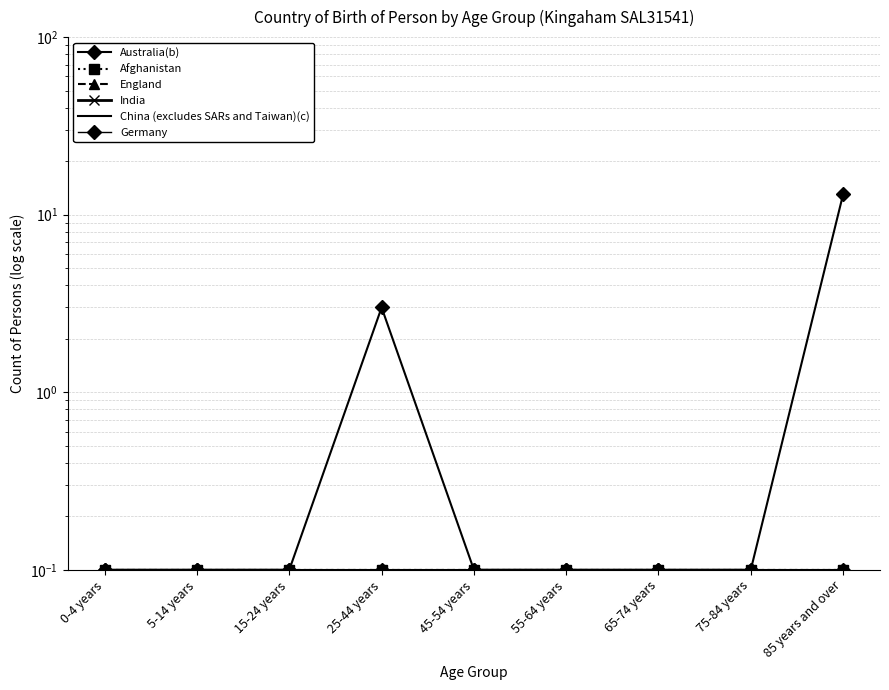

True or false: Germany and Afghanistan cross at least once.

False